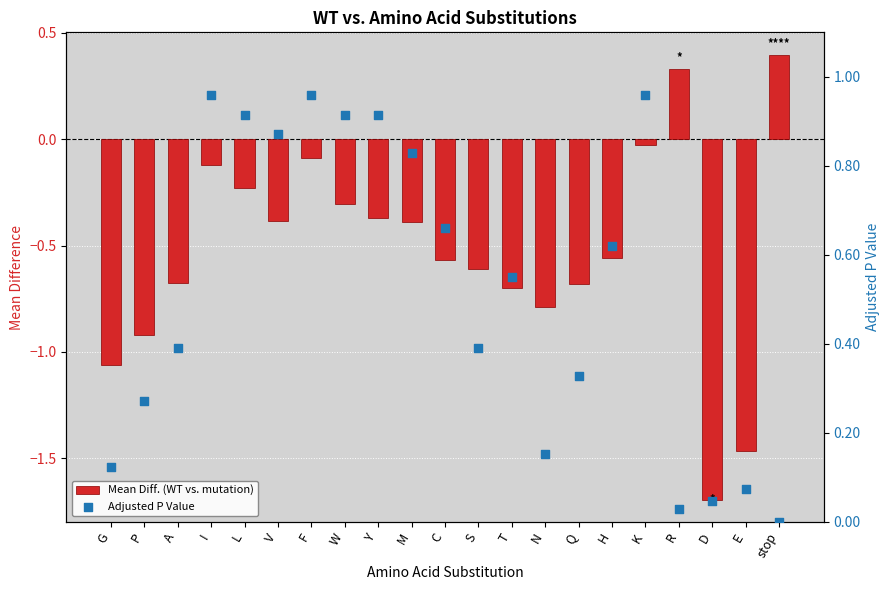

At which category is the sum across all series the highest?

K